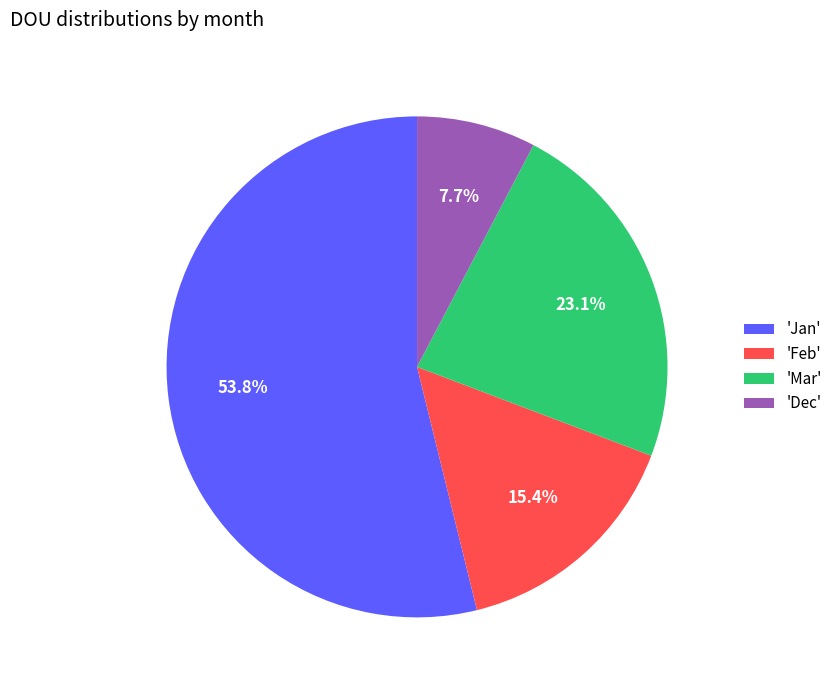

Rank the categories by value from lowest to highest.

'Dec', 'Feb', 'Mar', 'Jan'